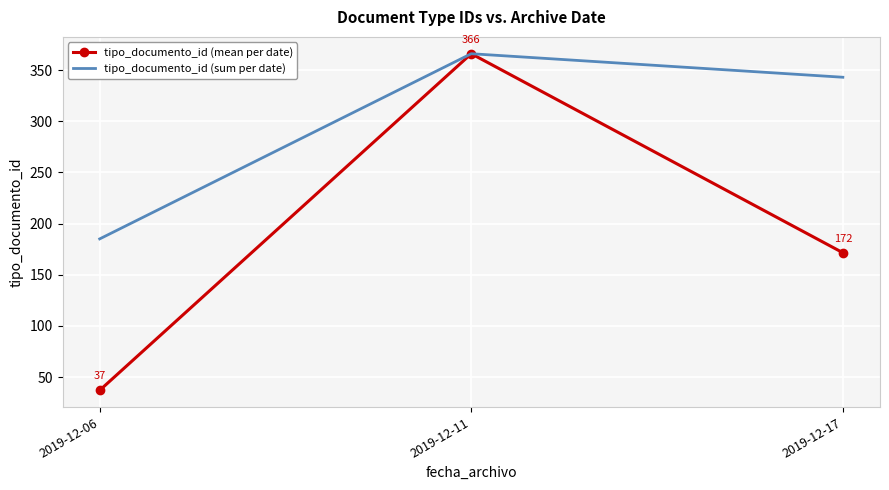

Which series has the largest range (max minus min)?

tipo_documento_id (mean per date)